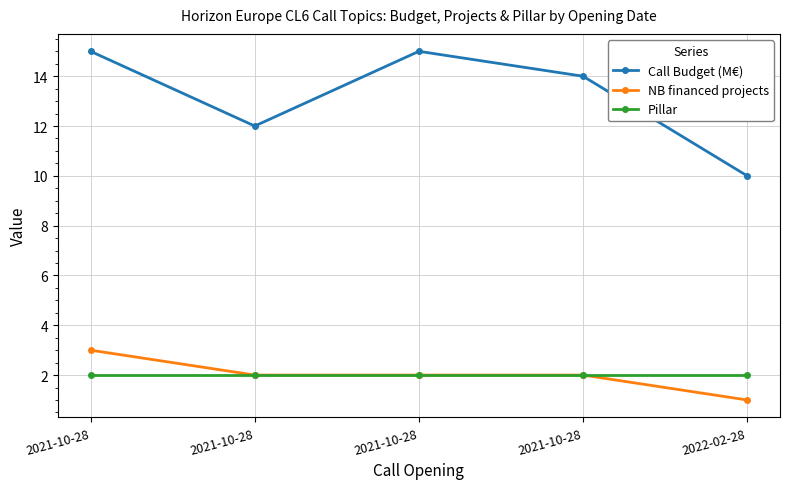

True or false: Pillar and NB financed projects cross at least once.

False